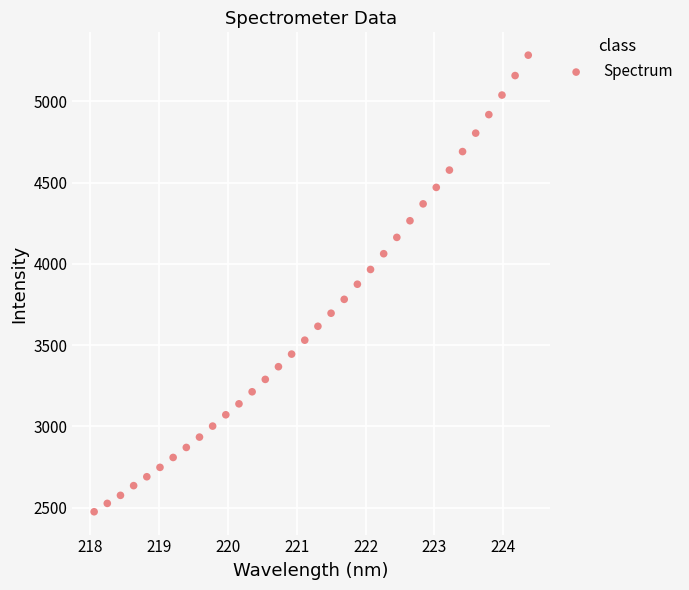

What is the range of X values (max minus min)?

6.3